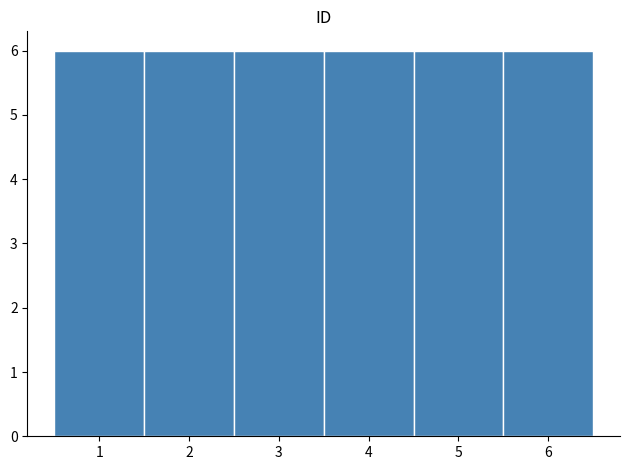

Reading left to right, list every bar in this chart as the range it spans on the x-axis followed by its height. The values are not printed on the chart, so give them approximately, as read against the axis.

0.5 to 1.5: 6
1.5 to 2.5: 6
2.5 to 3.5: 6
3.5 to 4.5: 6
4.5 to 5.5: 6
5.5 to 6.5: 6